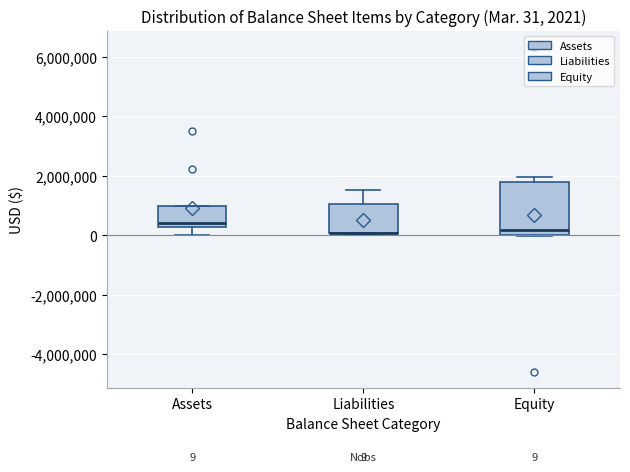

Comparing the boxes themselves (not the whiskers), which one is the tallest?

Equity